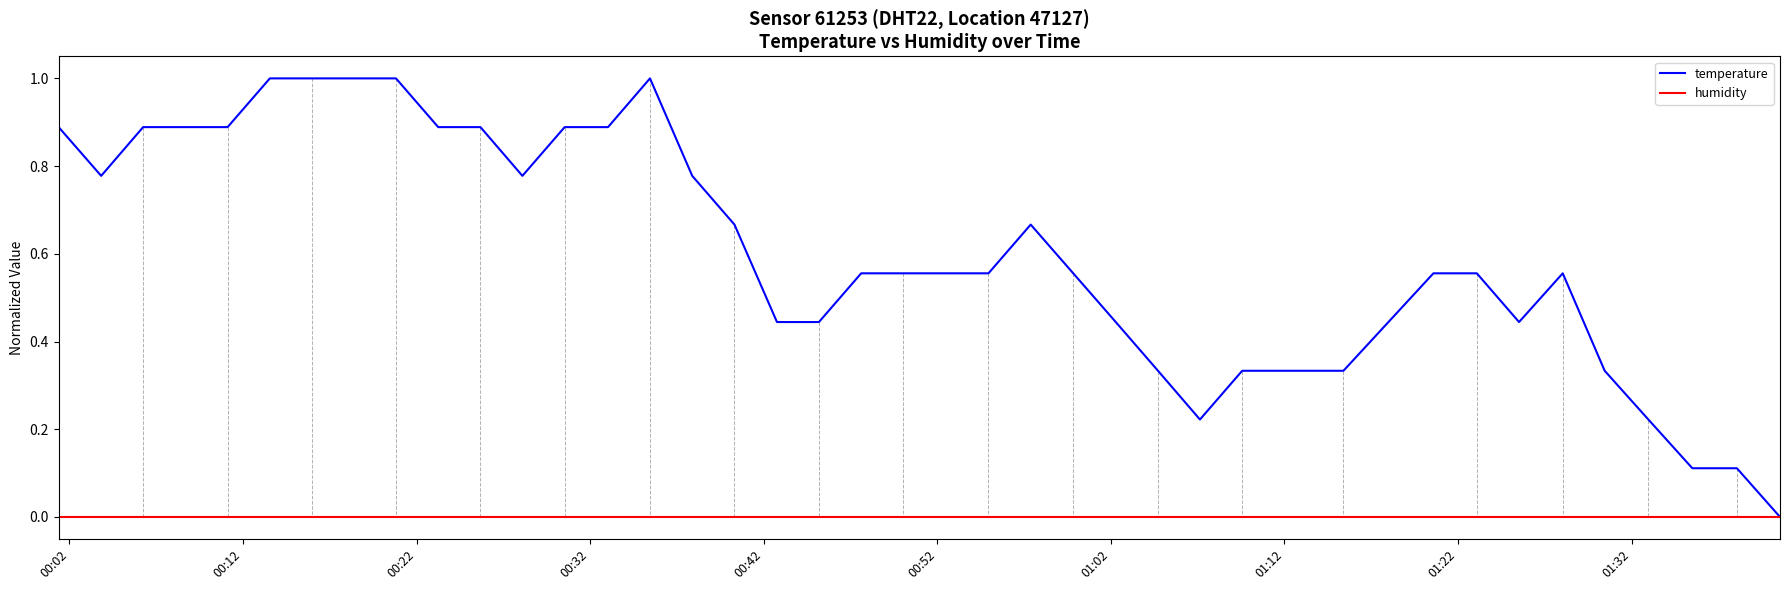

Which series has the widest spread of values?

temperature